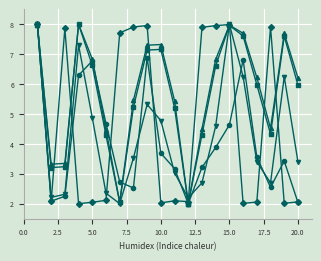

What is the minimum value shown in the chart?

2.0